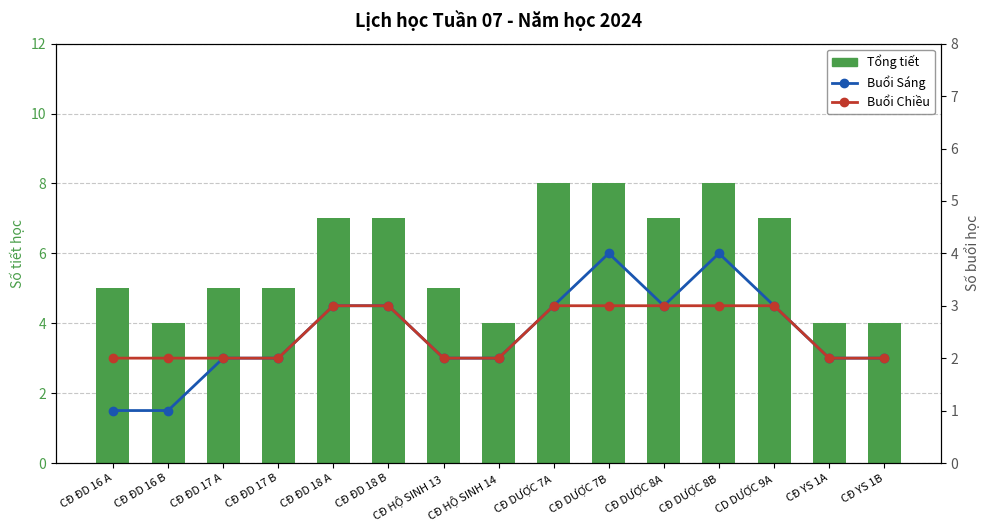

Which series has the largest total across all categories?

Tổng tiết